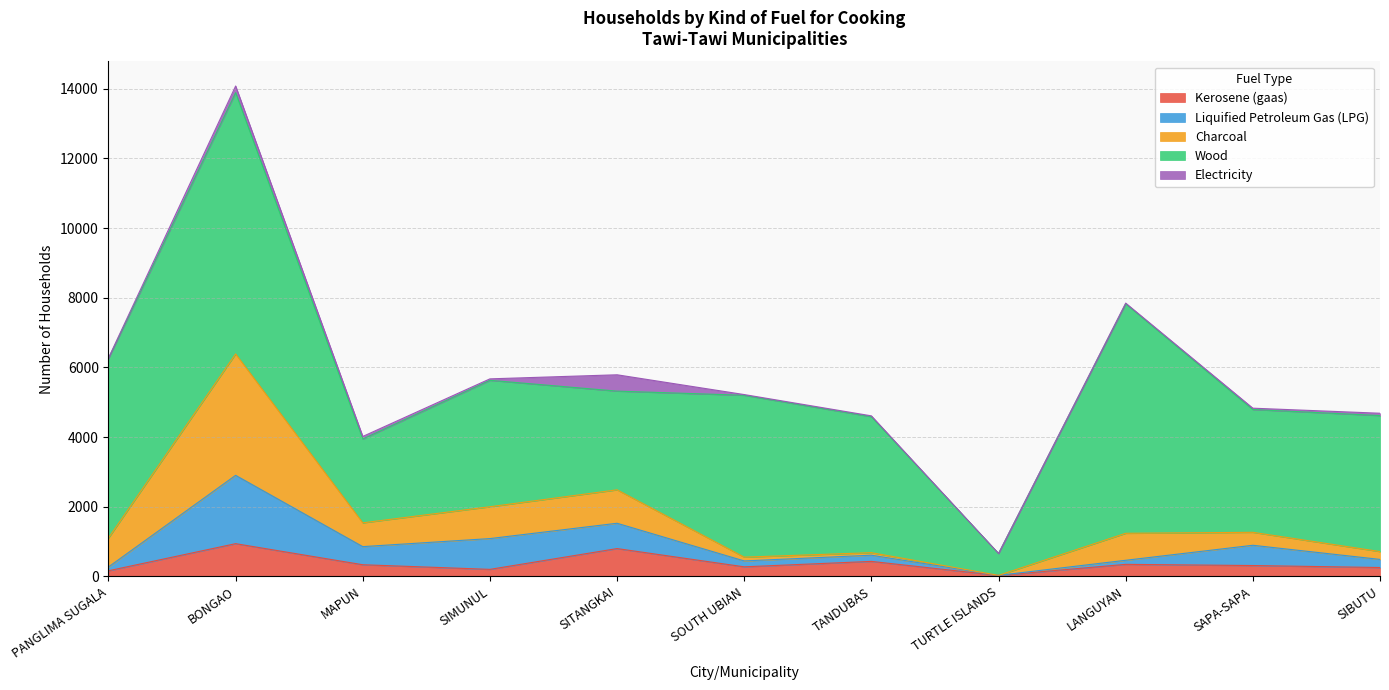

What is the approximate value of Kerosene (gaas) at BONGAO?

938